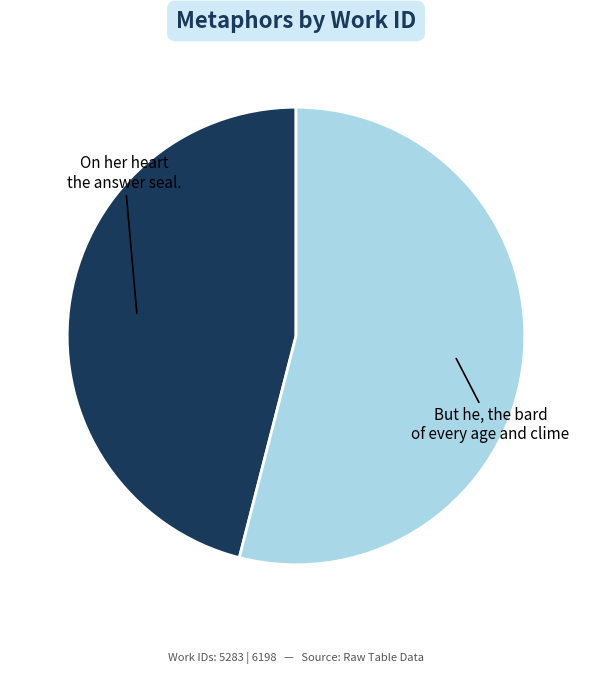

Is the sum of On her heart the answer seal. and But he, the bard of every age and clime greater than half?

Yes